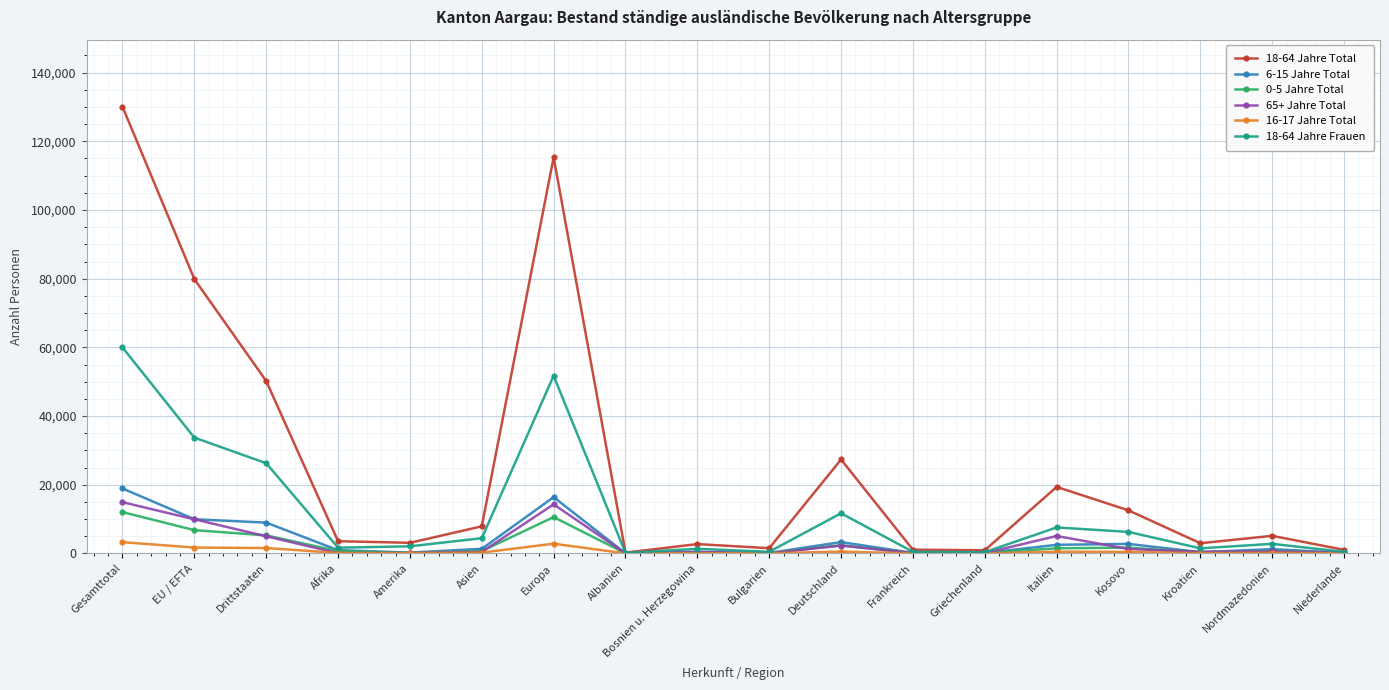

Read the 6-15 Jahre Total value at Bosnien u. Herzegowina.

323